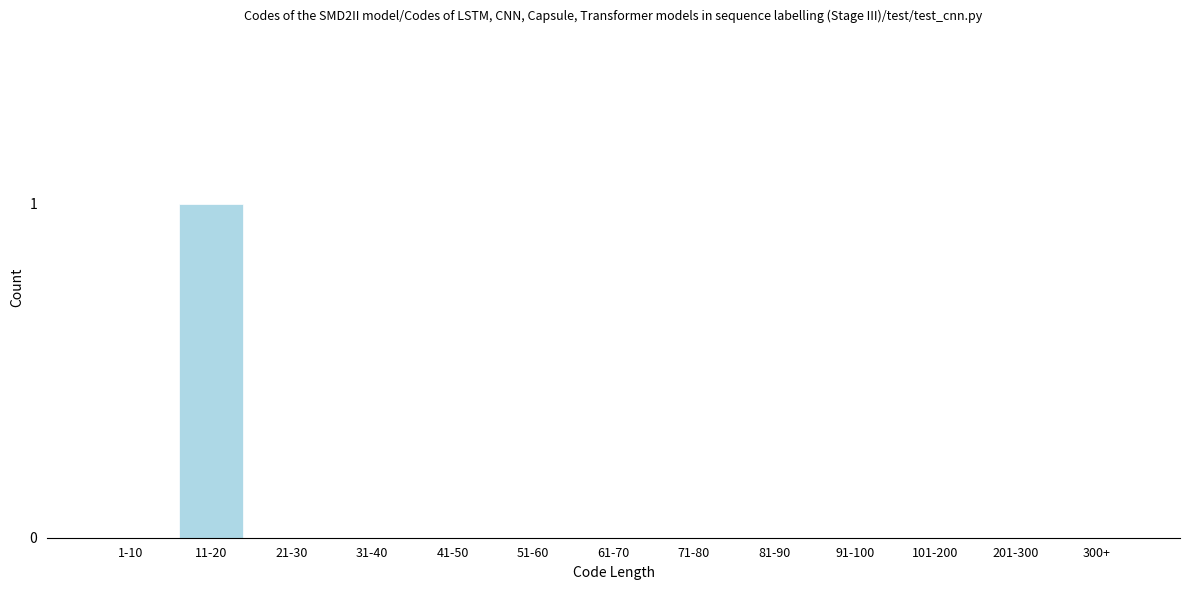

Reading left to right, what are all the values shown in this chart?

1-10=0	11-20=1	21-30=0	31-40=0	41-50=0	51-60=0	61-70=0	71-80=0	81-90=0	91-100=0	101-200=0	201-300=0	300+=0